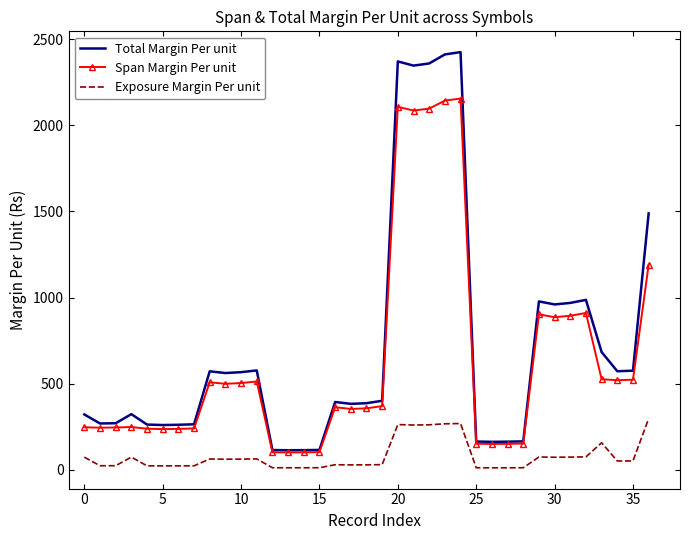

True or false: Span Margin Per unit has more than 0 points higher than both neighbors.

True